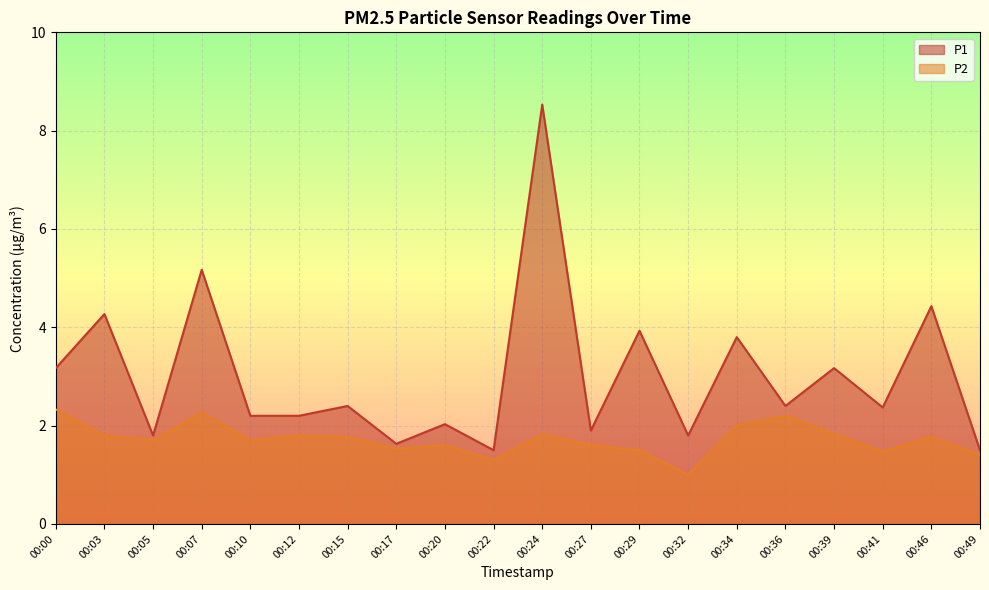

Rank the series by their average value, from lowest to highest.

P2, P1